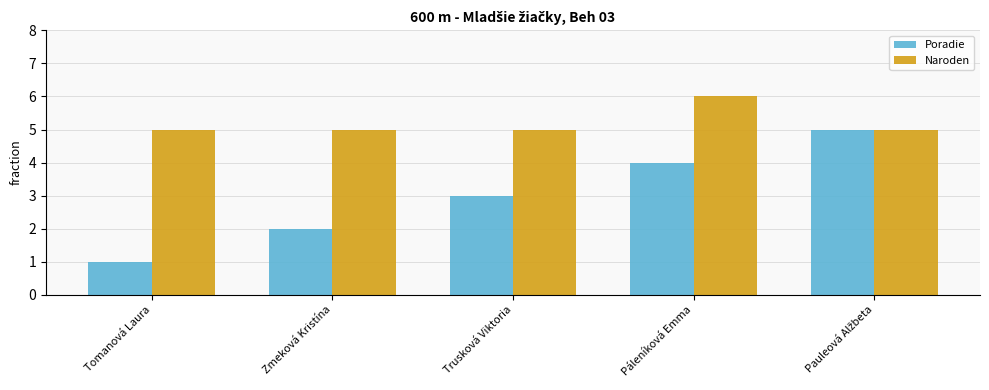

What are all the series names shown in the legend?

Poradie, Naroden